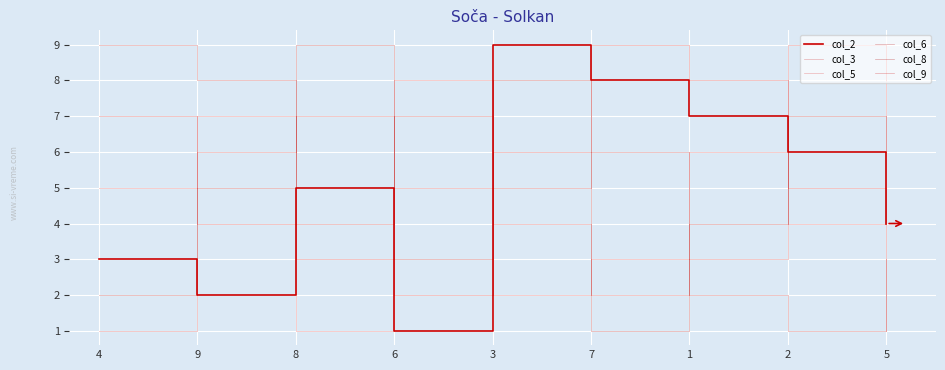

Is it true that col_8 equals 5 at 1?

False